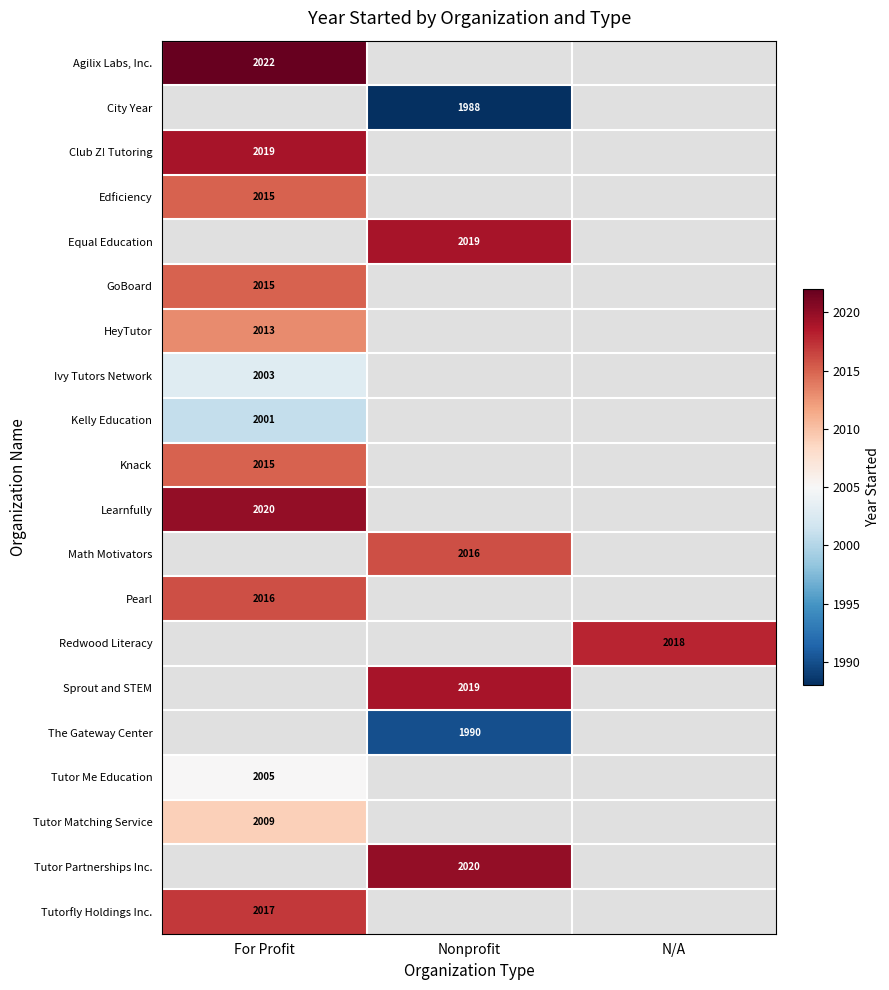

At how many categories does at least one series exceed 2017?

3